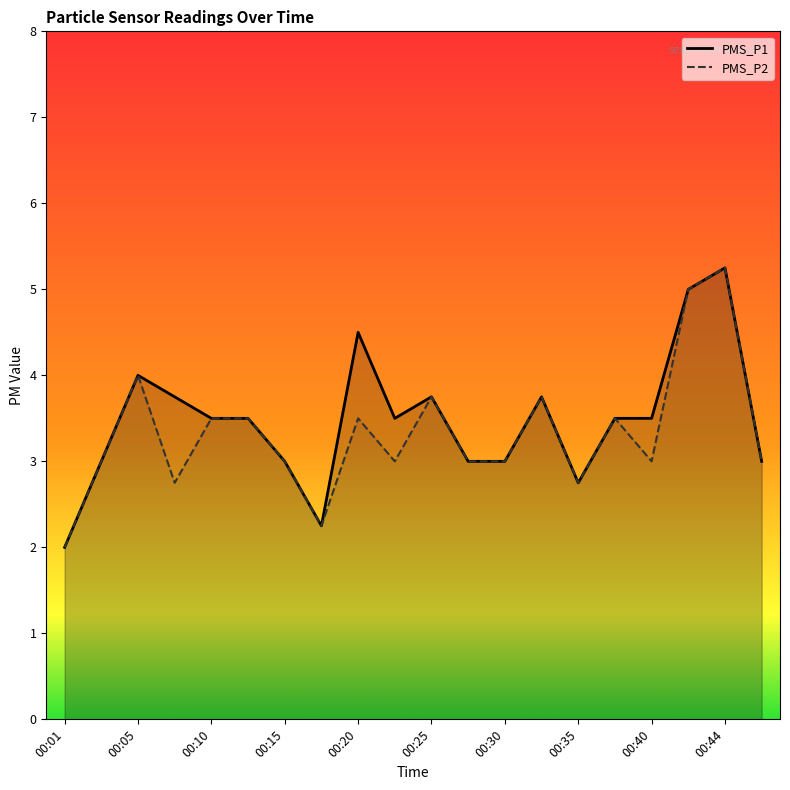

At which label is PMS_P2 closest to 3?

00:03